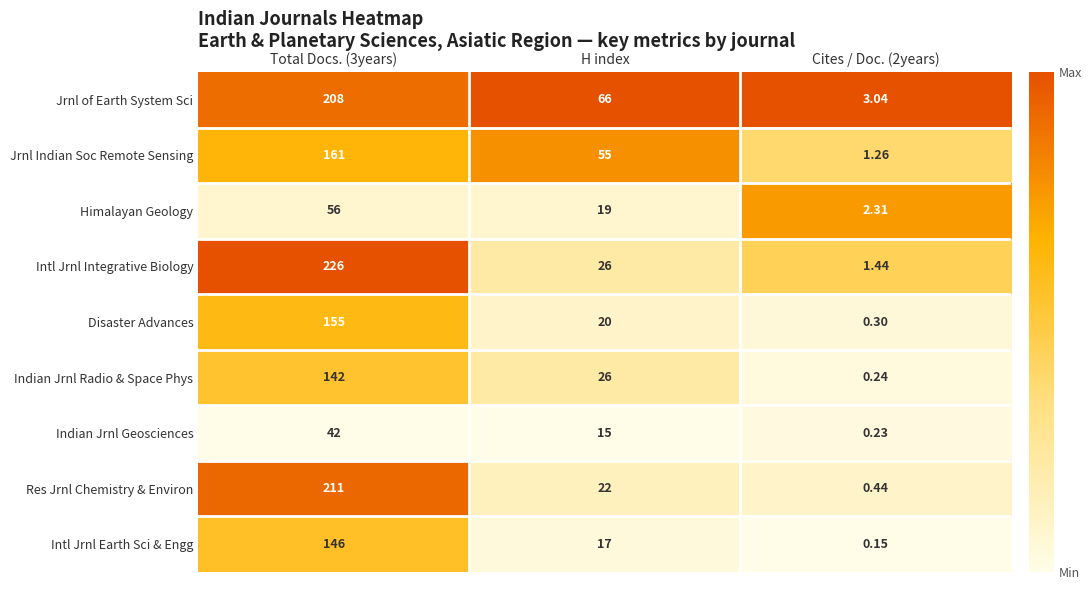

Where is Res Jrnl Chemistry & Environ nearest to the value 105?

H index